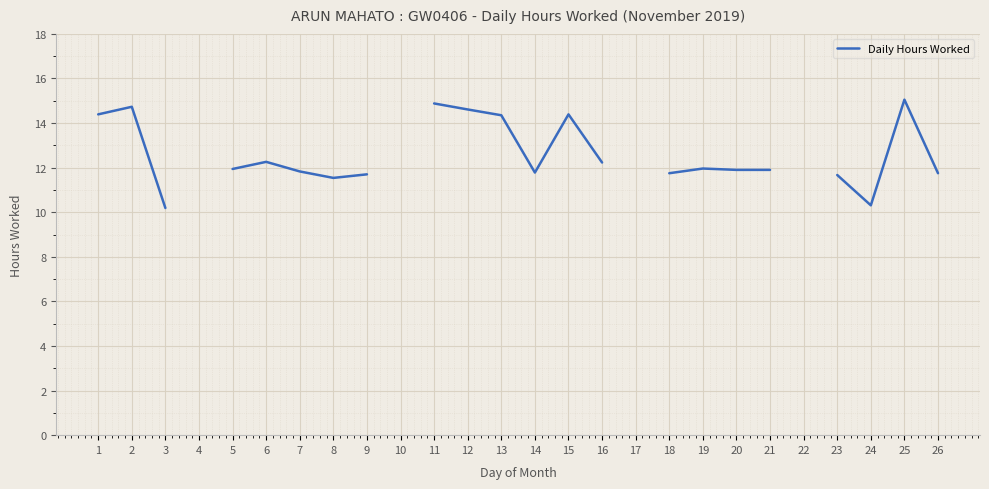

What is the greatest value displayed?

15.1